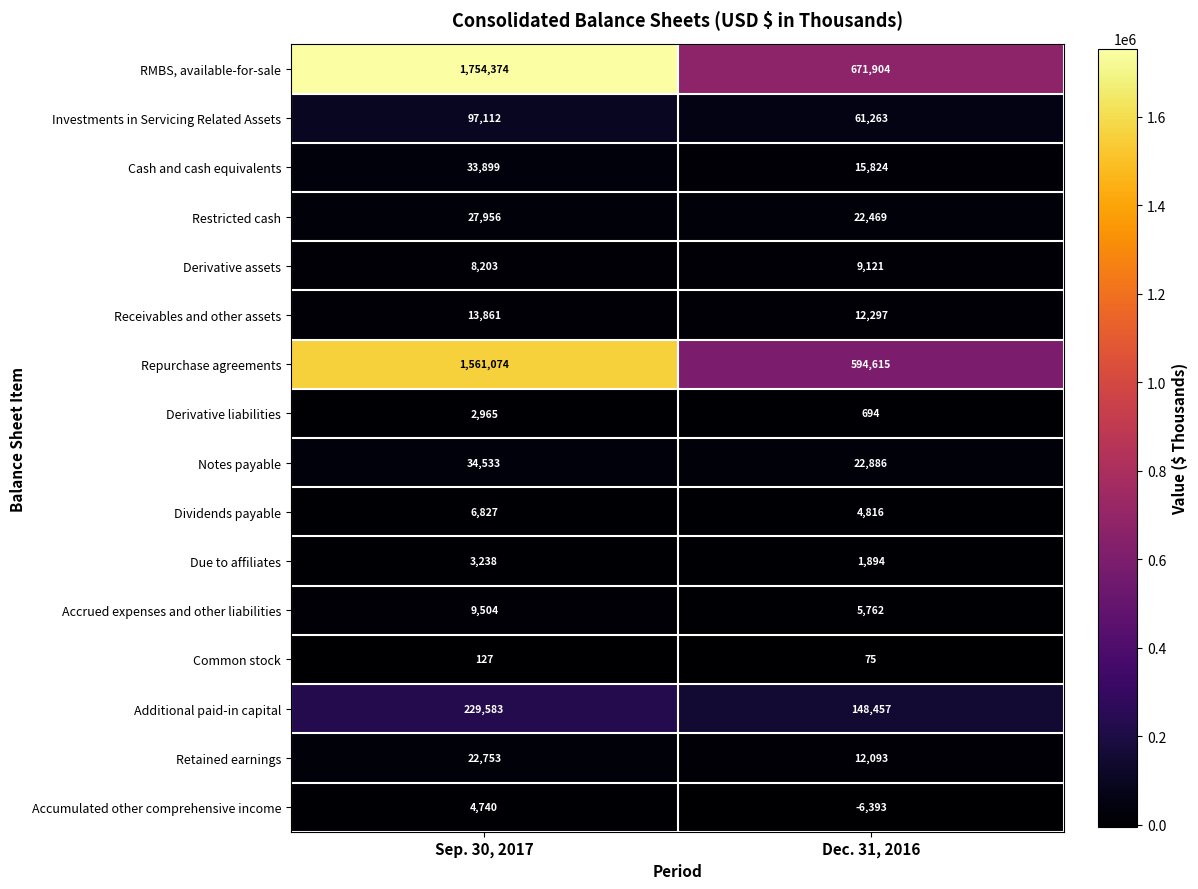

Count the number of data series in this chart.

16